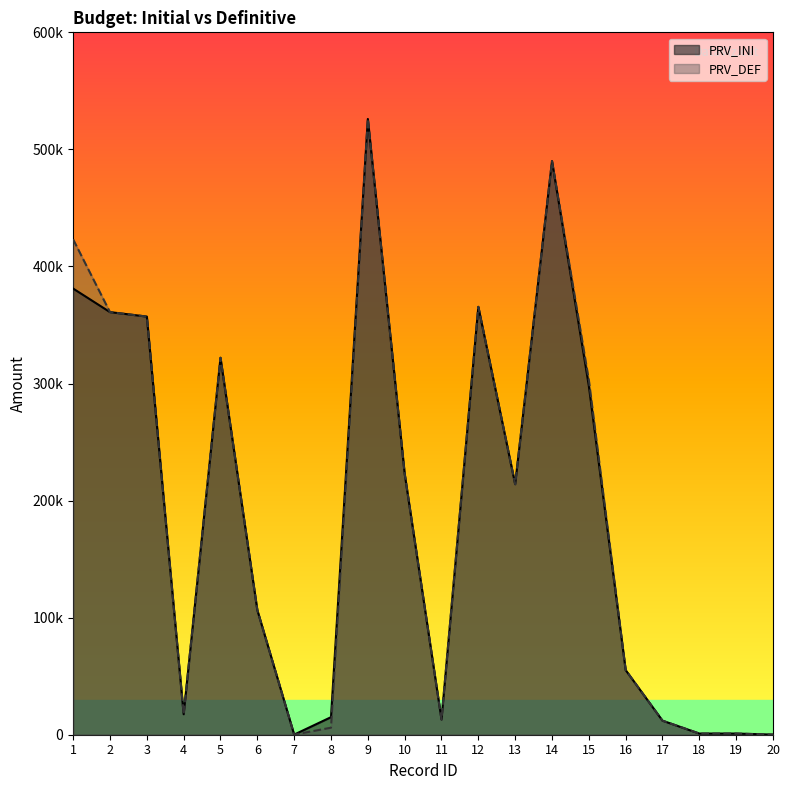

True or false: PRV_DEF and PRV_INI intersect in this chart.

False